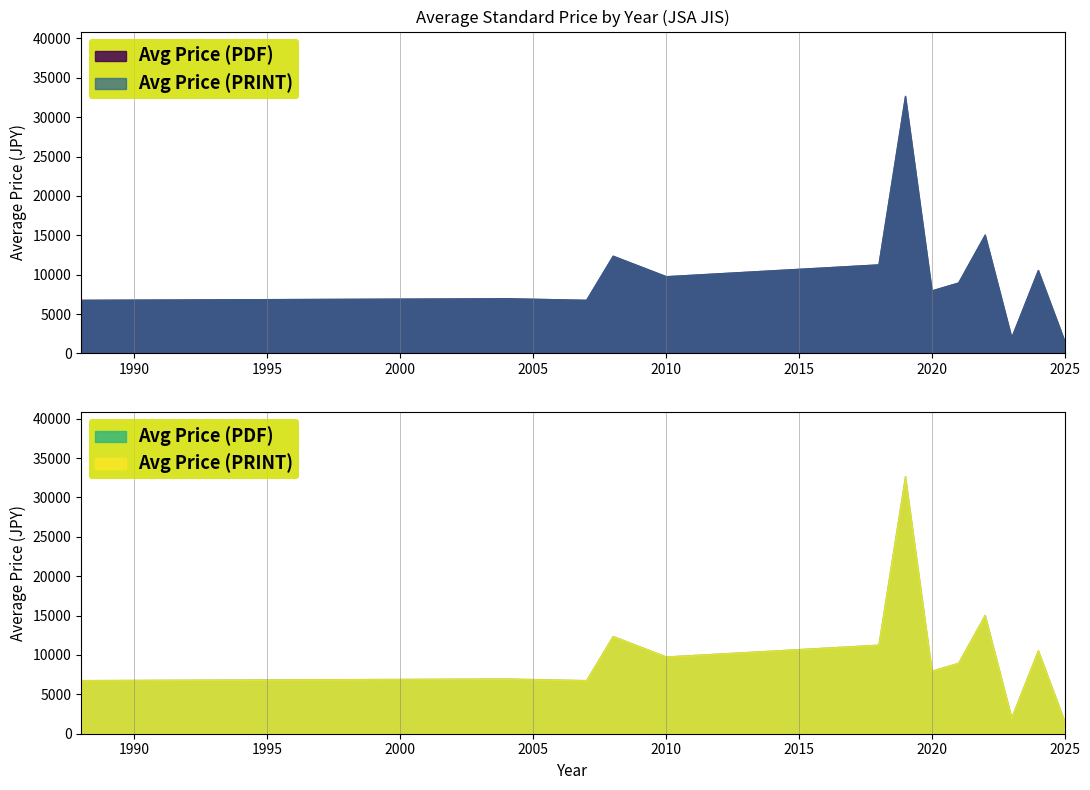

True or false: Avg Price (PDF) and Avg Price (PRINT) intersect in this chart.

False